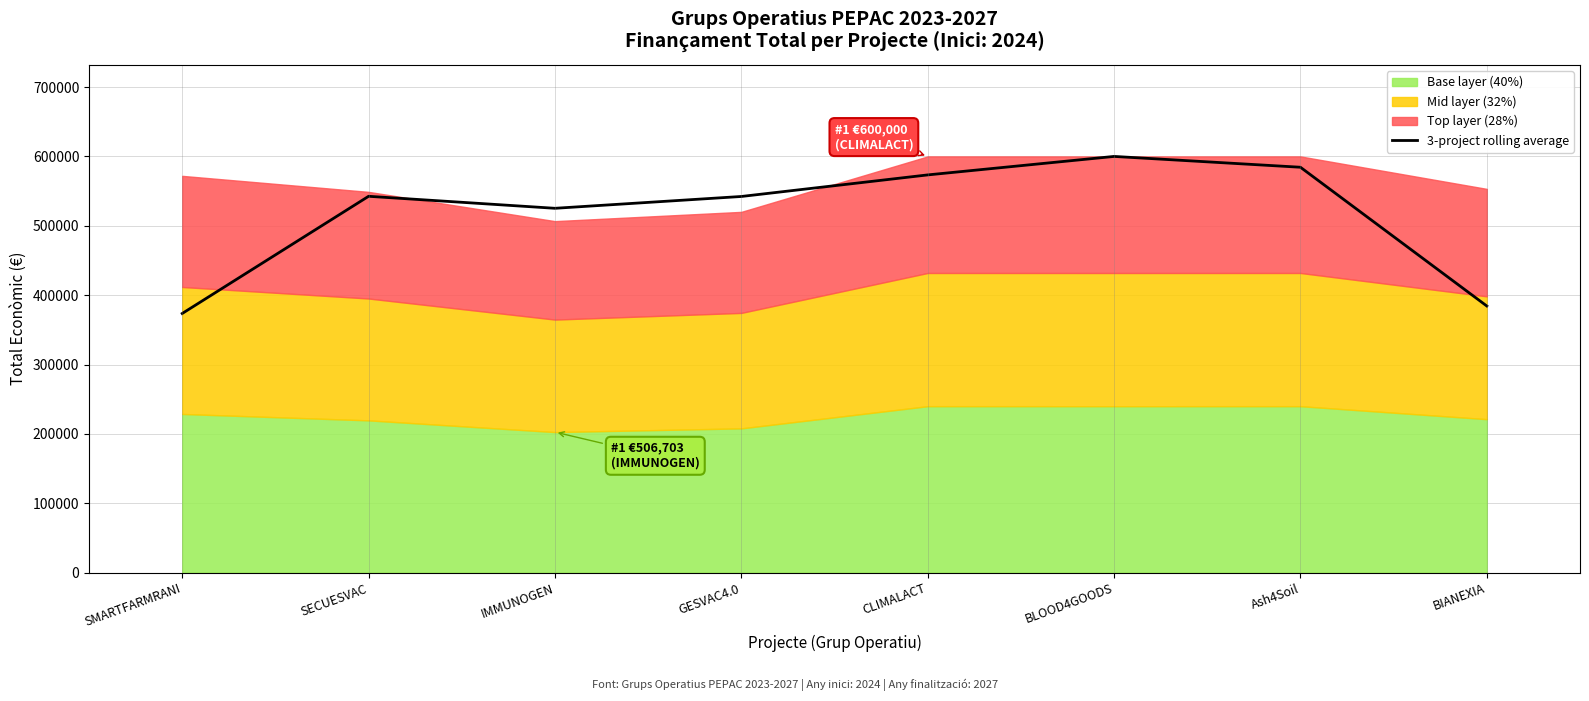

At which label does 3-project rolling average reach its peak?

BLOOD4GOODS